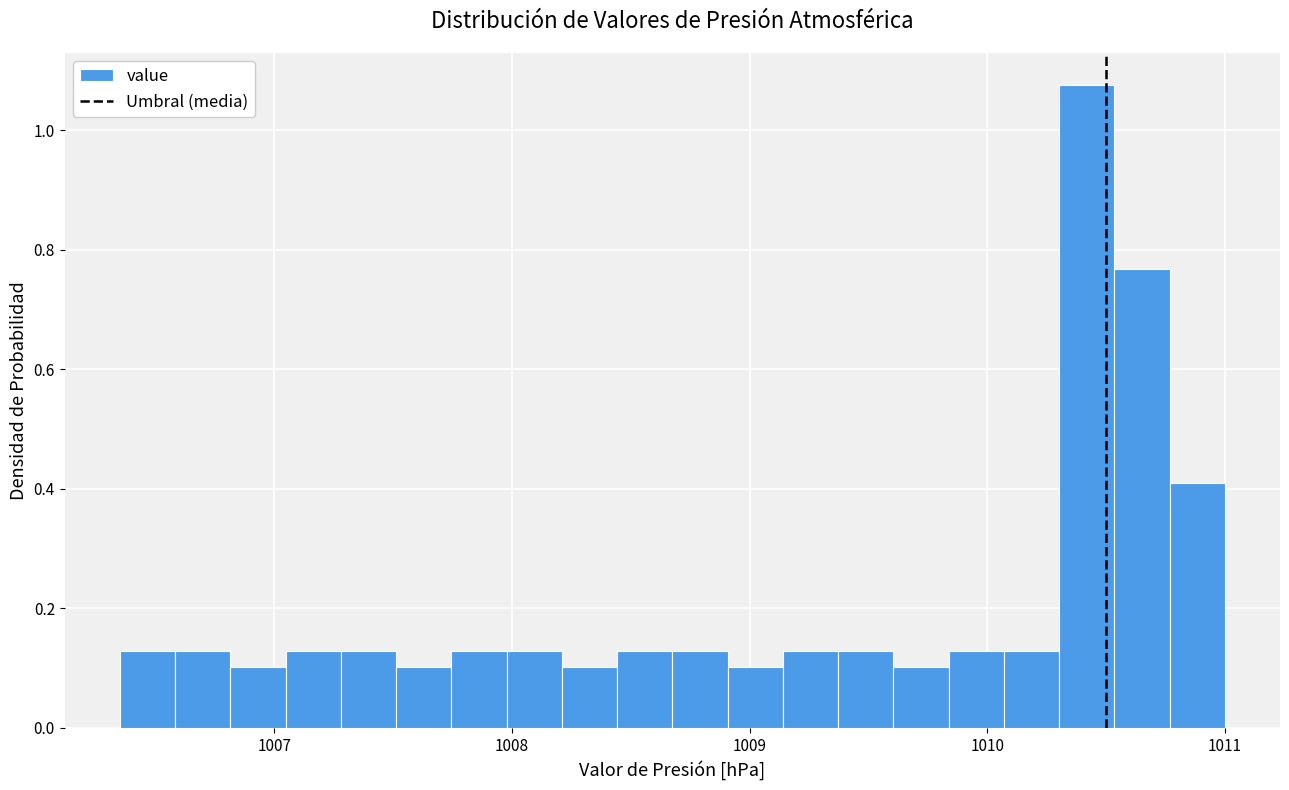

Around what value on the x-axis is the tallest bar? Give the approximate position of its centre, as read against the axis.

1010.4